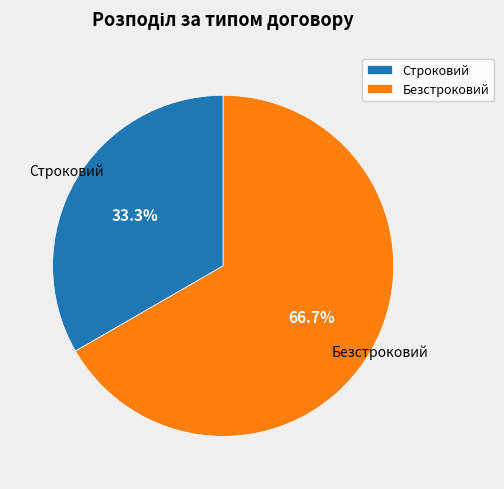

To the nearest percent, what is the combined percentage of Безстроковий and Строковий?

100%